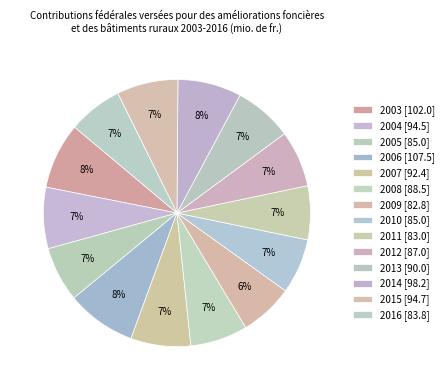

Count the number of slices in the pie.

14